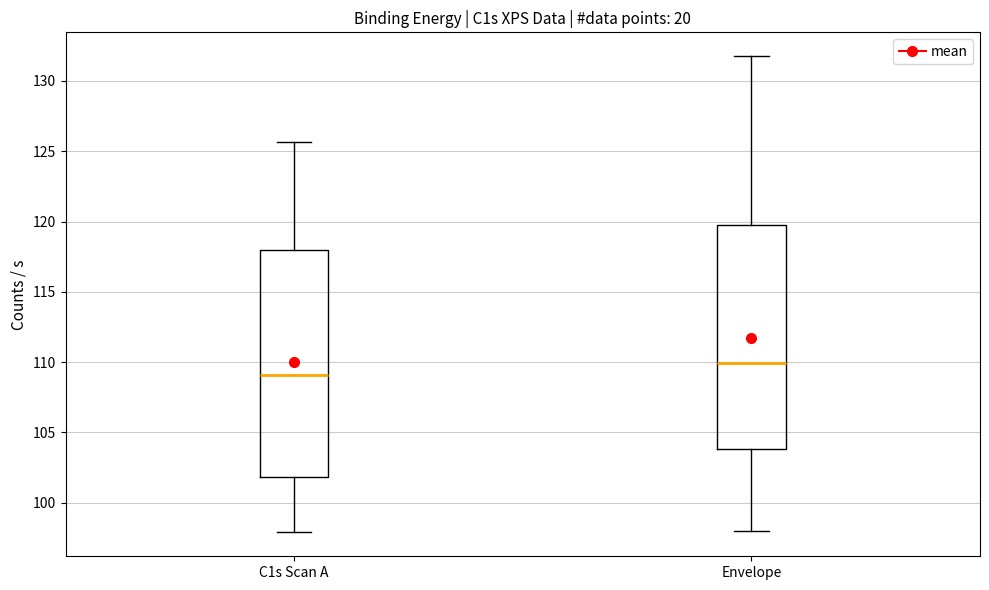

Reading left to right, transcribe this box plot: for each box, give where its median line is, the range the box spans, and where its two whiskers end, as read against the y-axis. The values are not printed on the chart, so give them approximately, as read against the axis.

C1s Scan A: median 109.0, box 102.0 to 118.0, whiskers 98.0 to 125.5
Envelope: median 110.0, box 104.0 to 120.0, whiskers 98.0 to 132.0